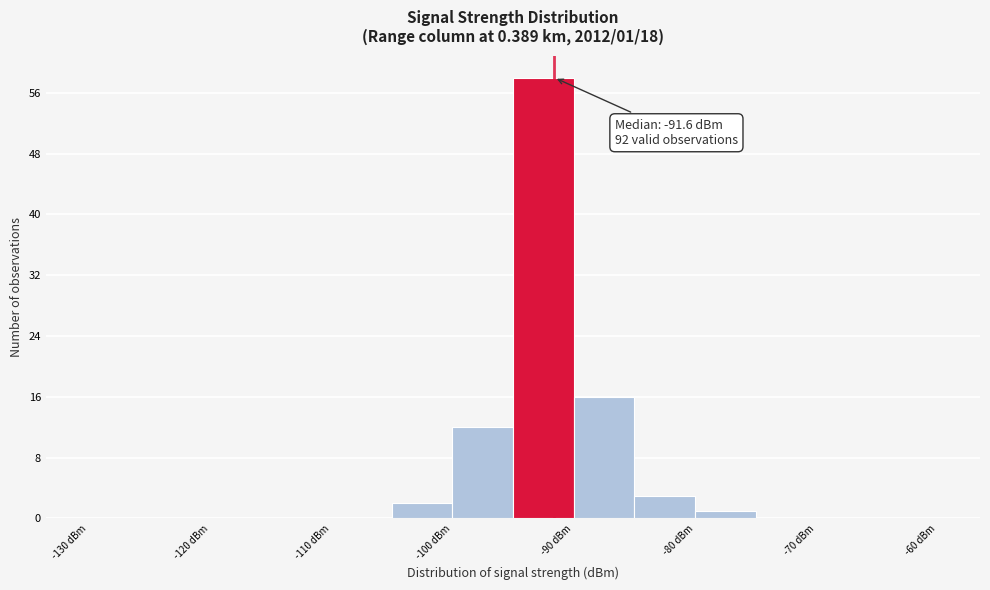

Over which range of the x-axis is the bar tallest?

-95 to -90